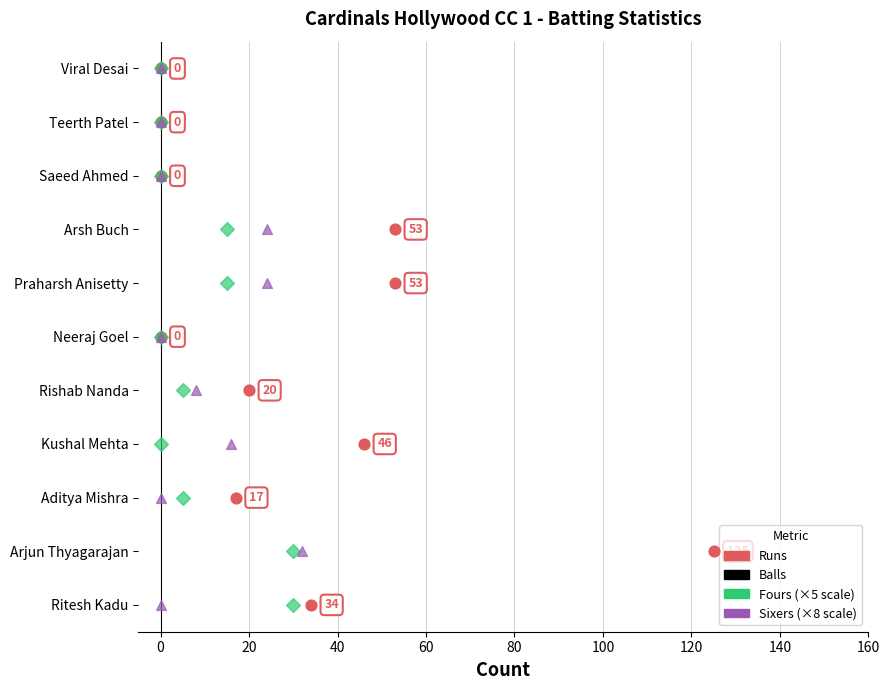

What is the ratio of the value at 20 to the value at 60?

0.5